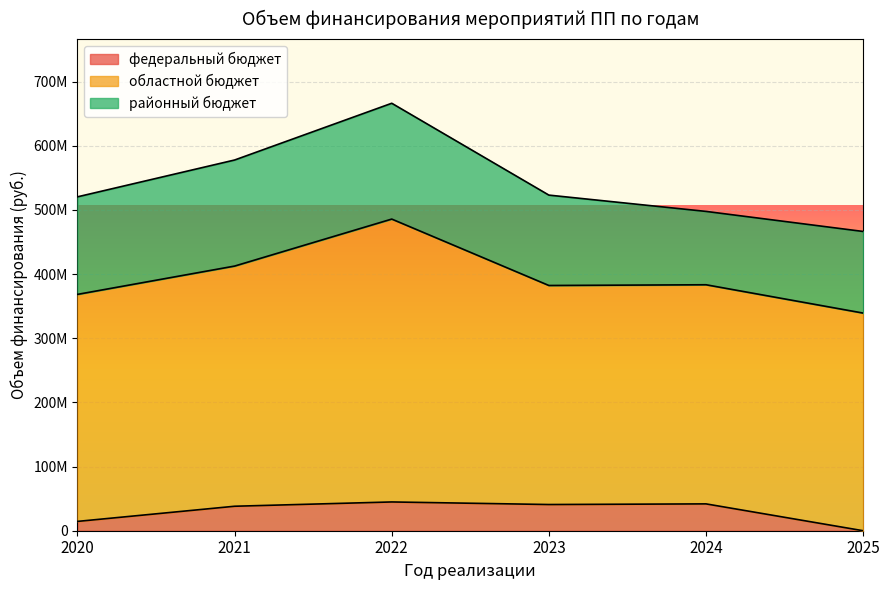

Is it true that районный бюджет equals 127191344.7 at 2025?

True